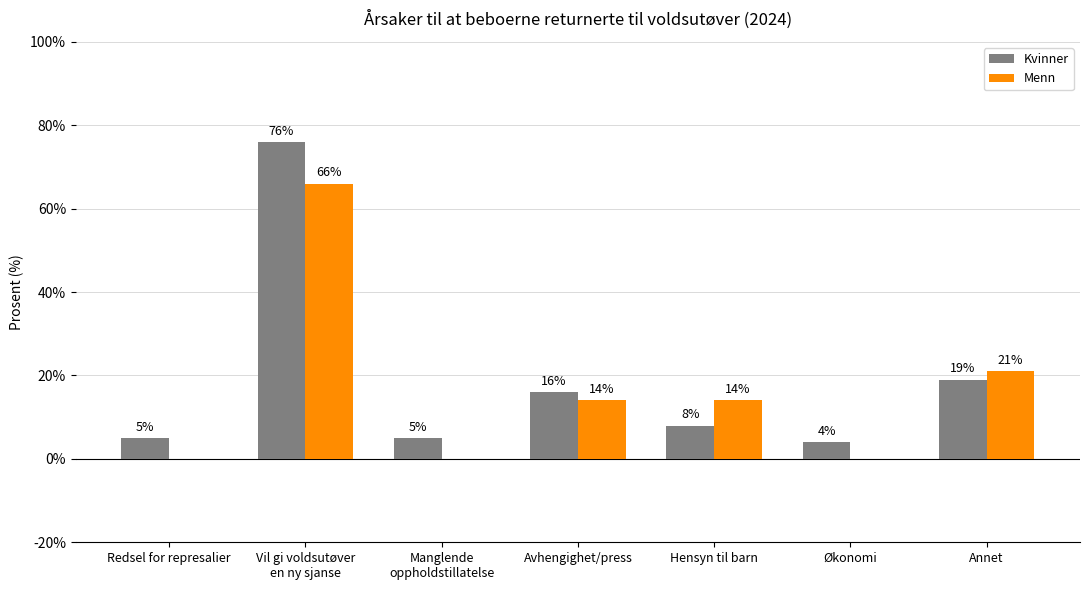

True or false: Menn has a value of 27 at Redsel for represalier.

False